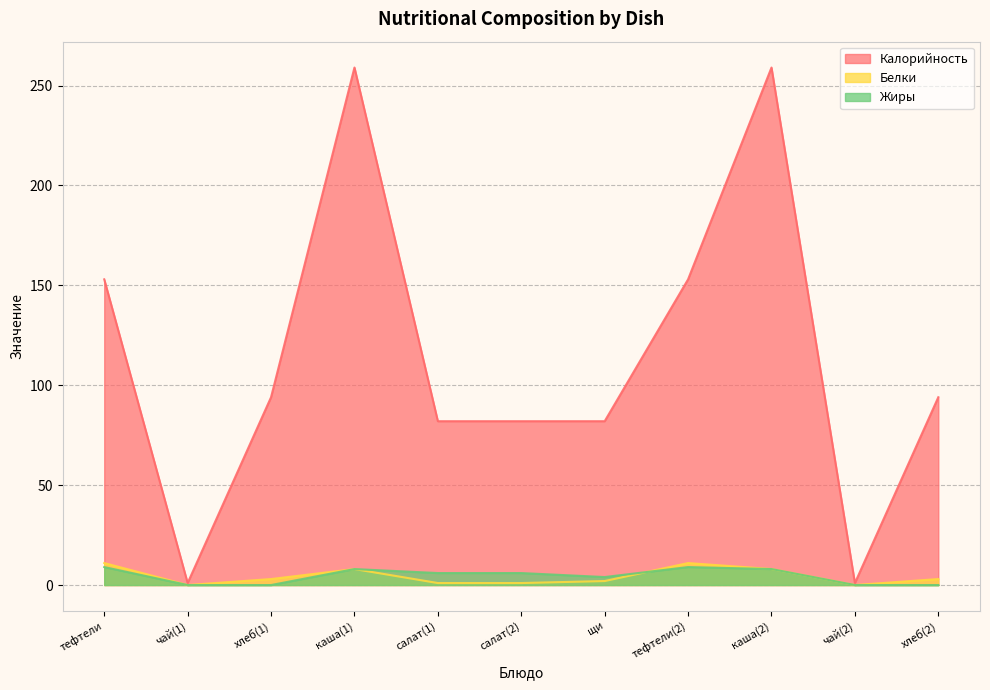

Which has a higher value, каша(2) or щи?

каша(2)